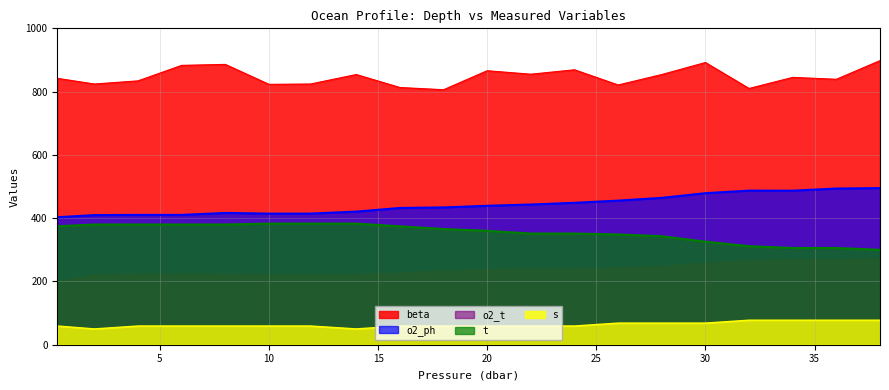

Which series changed the most between 11.9 and 26.0?

o2_ph